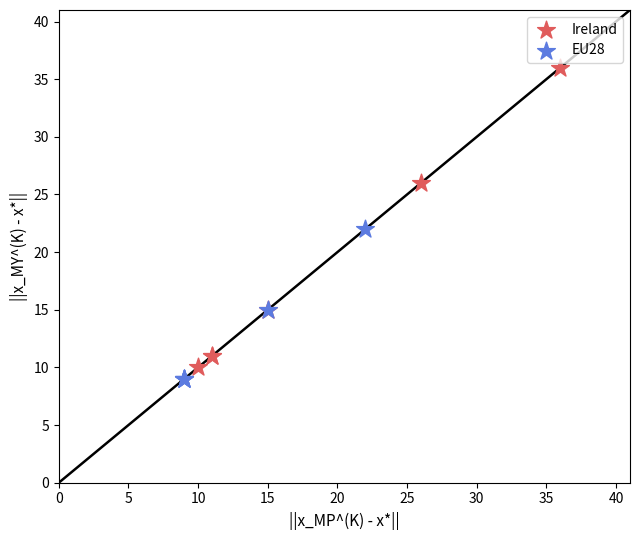

Which series reaches the maximum Y coordinate?

Ireland